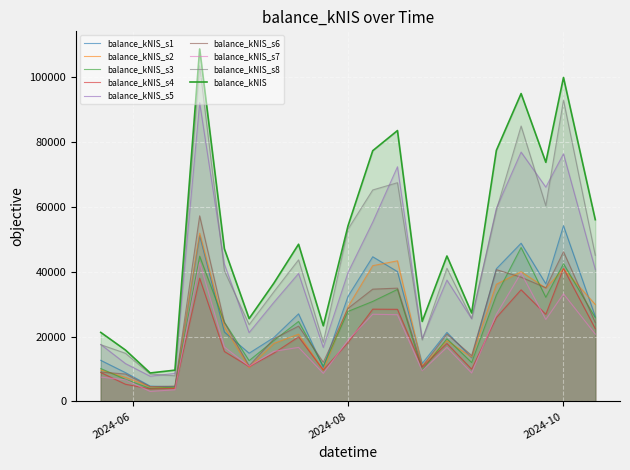

Count the number of categories in the chart.

21